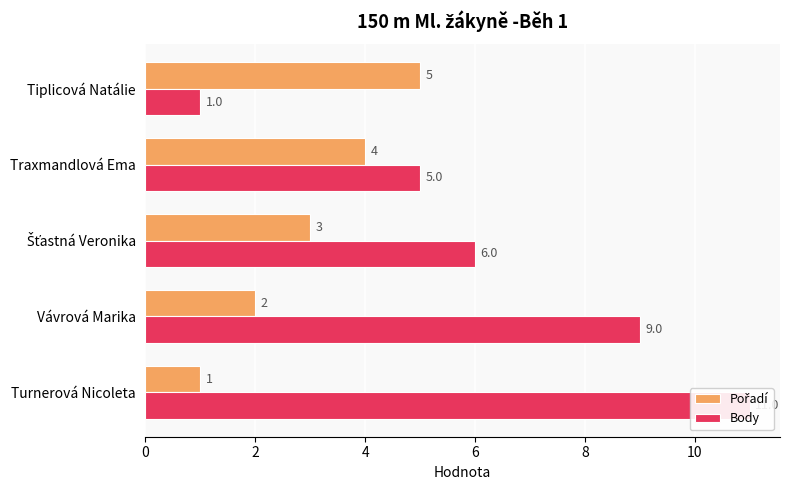

What is the difference between the second highest and second lowest values in the Body series?

4